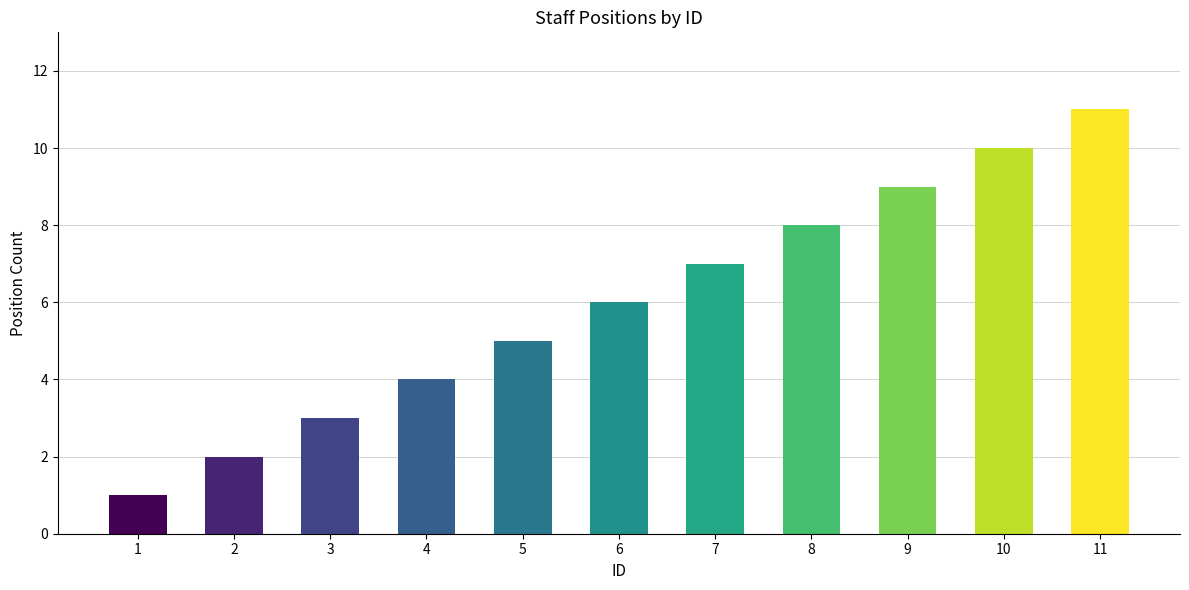

What is the sum of all values?

66